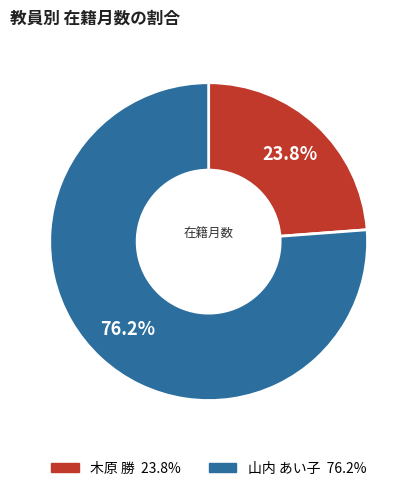

Rank the categories by value from highest to lowest.

山内 あい子, 木原 勝